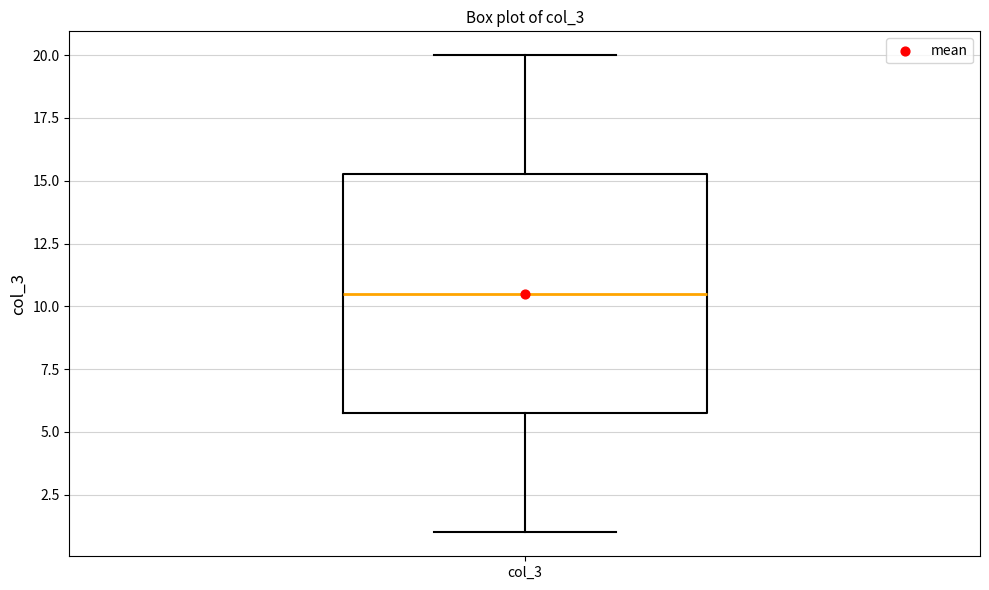

Where does the median line of the box for col_3 sit on the y-axis? The values are not printed on the chart, so give them approximately, as read against the axis.

10.5